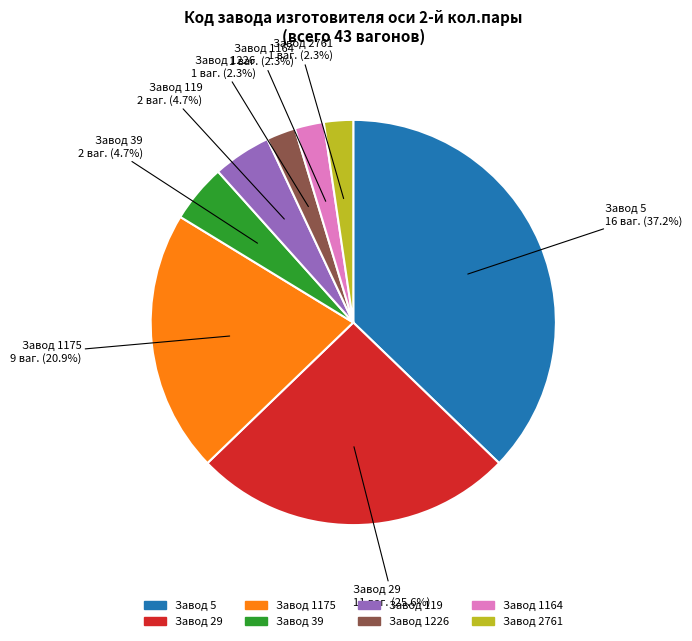

To the nearest percent, what is the difference between the largest and smallest slice percentages?

35%